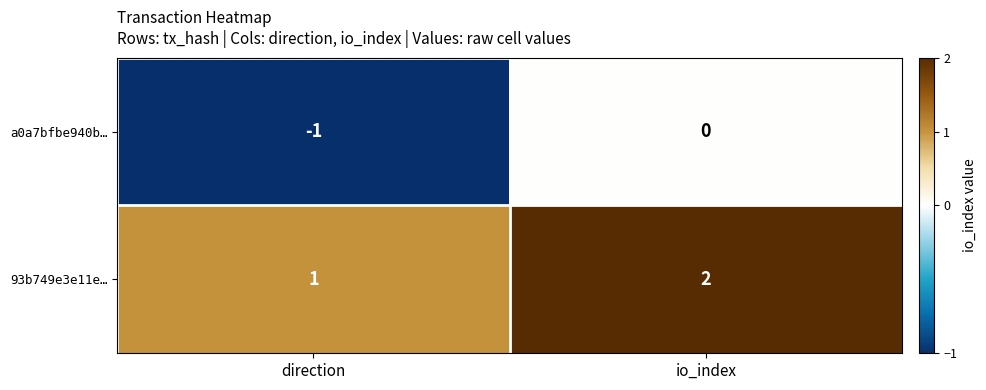

Rank the series by their maximum value, from highest to lowest.

93b749e3e11e…, a0a7bfbe940b…